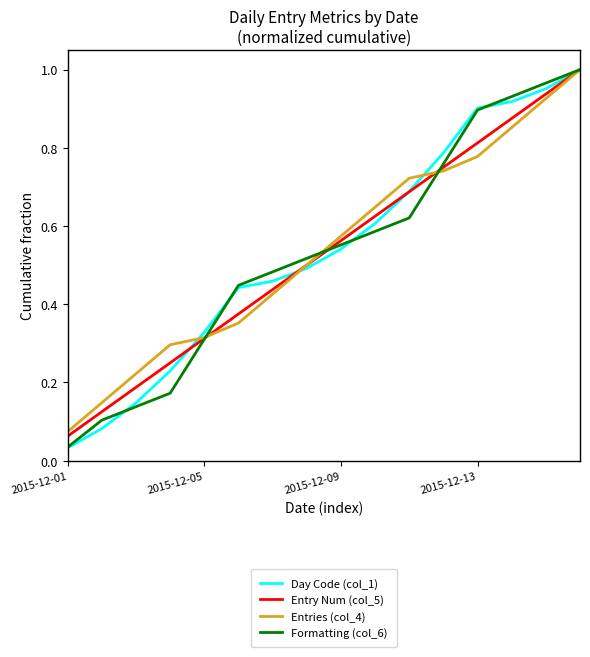

What are all the series names shown in the legend?

Day Code (col_1), Entry Num (col_5), Entries (col_4), Formatting (col_6)